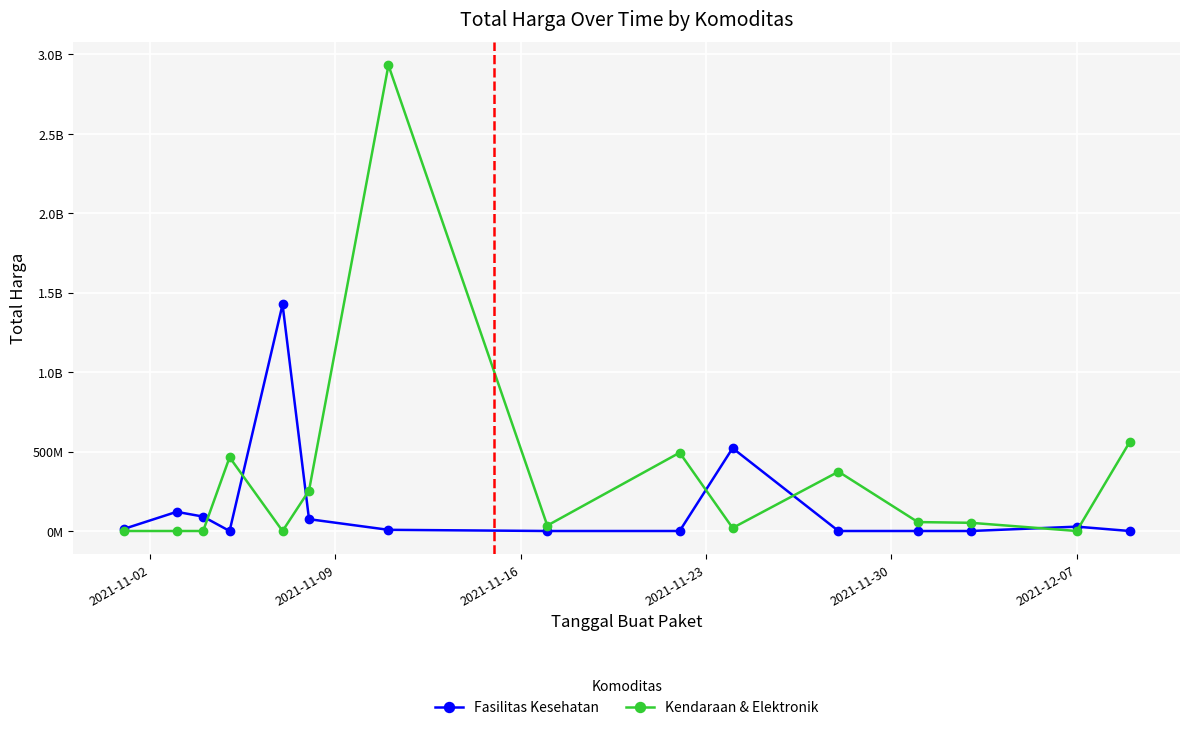

Rank the series by their average value, from lowest to highest.

Fasilitas Kesehatan, Kendaraan & Elektronik